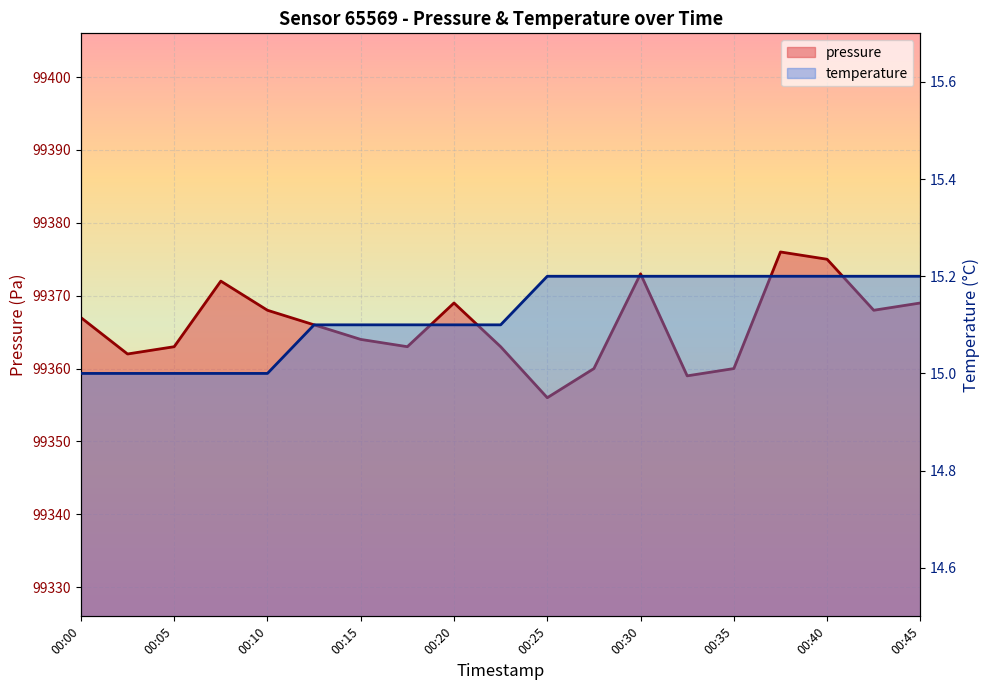

What is the smallest value displayed?

15.0